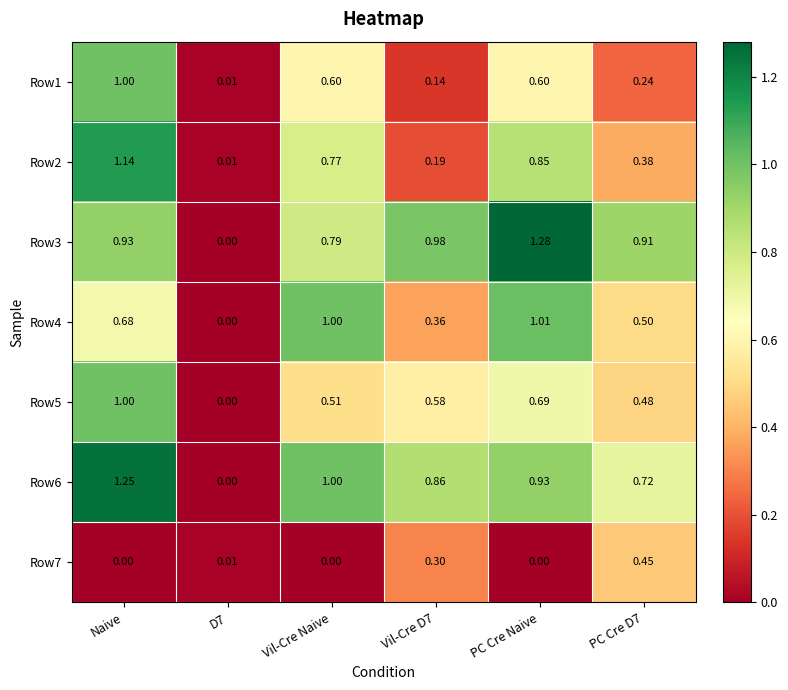

Which series has the largest range (max minus min)?

Row3